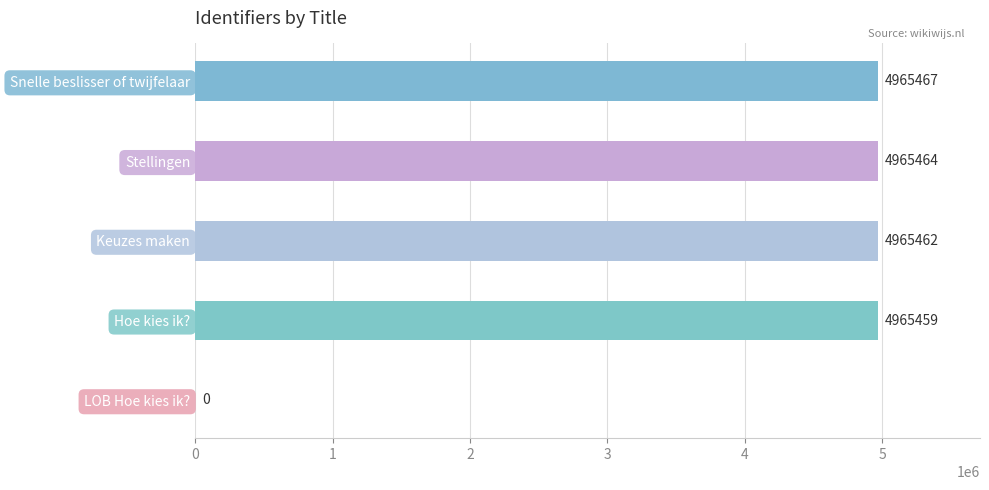

What is the difference between the values at Keuzes maken and Stellingen?

2